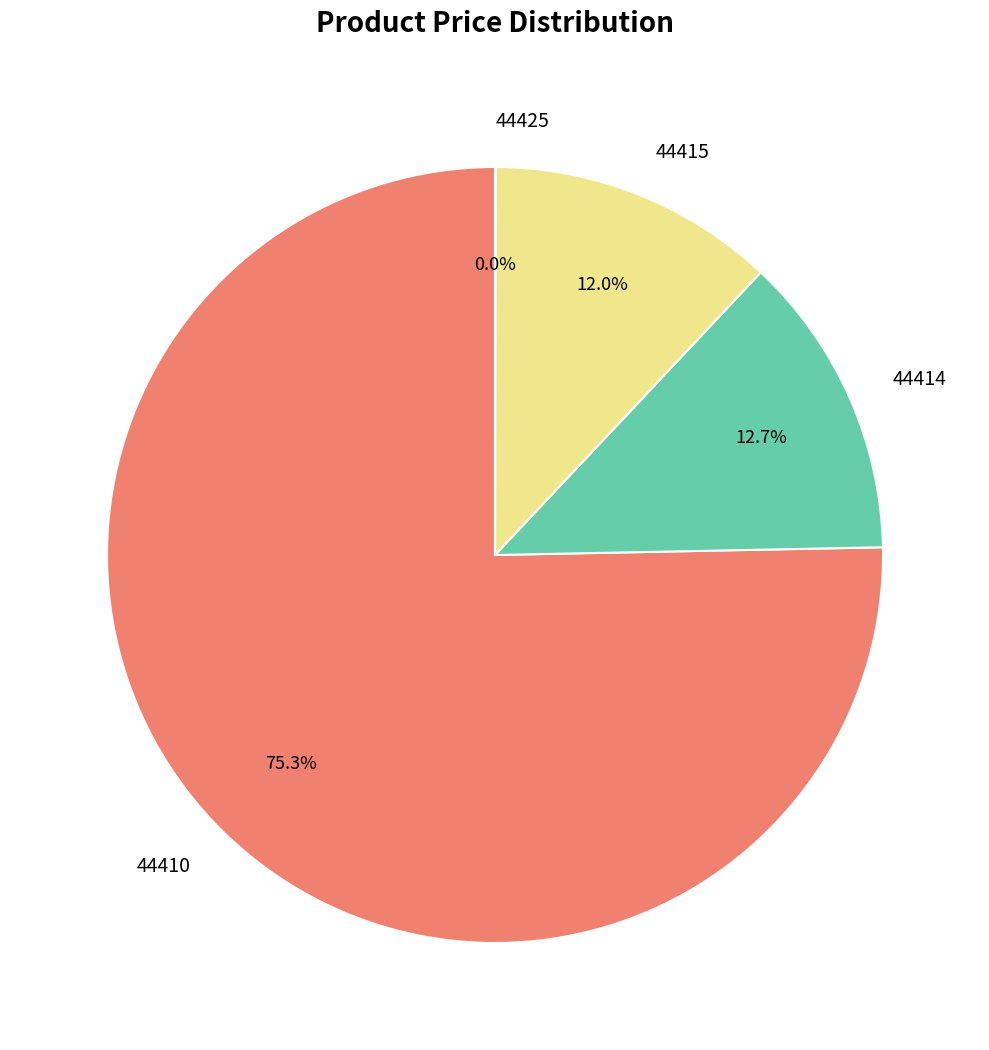

To the nearest percent, what portion does 44415 represent?

12%